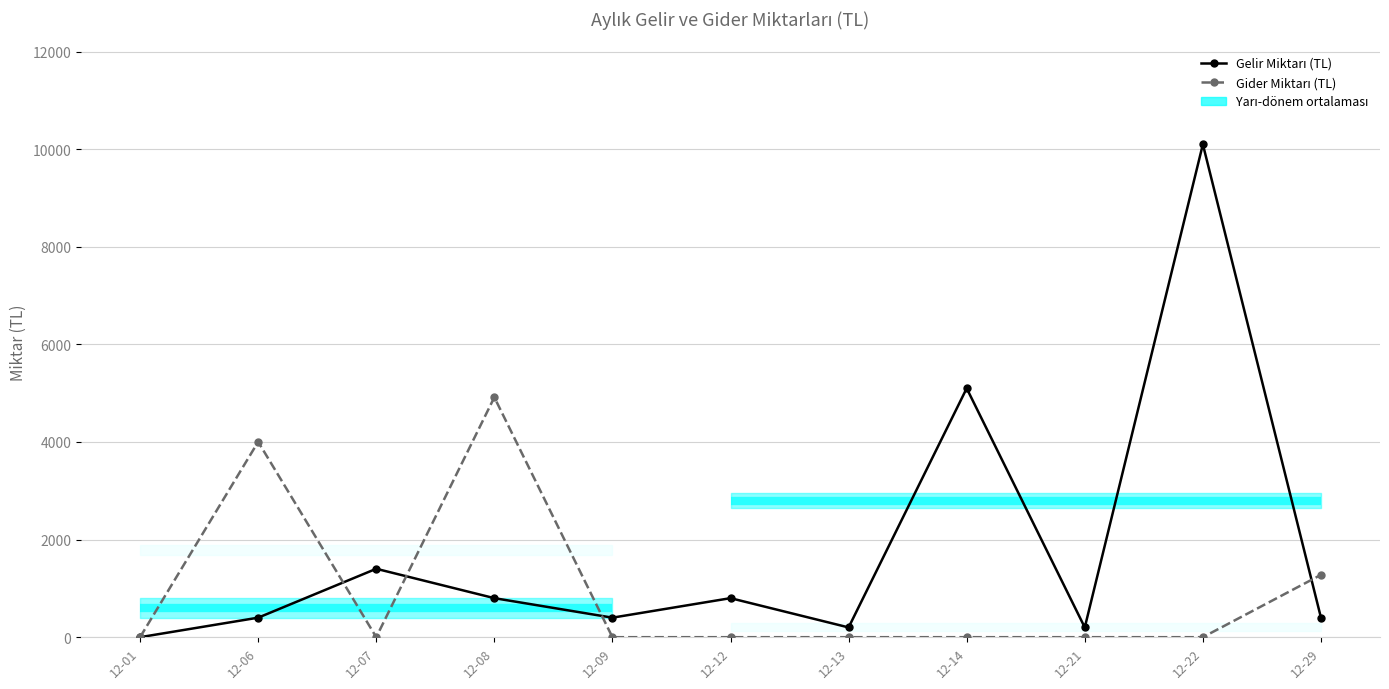

At which category does the chart reach its minimum across all series?

12-01